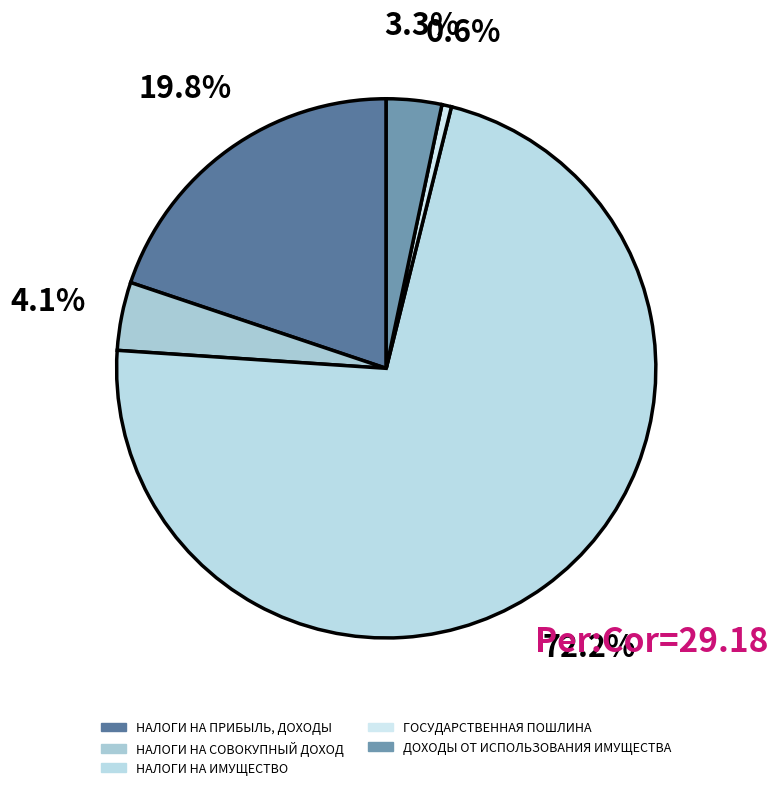

To the nearest percent, what is the combined percentage of НАЛОГИ НА ПРИБЫЛЬ, ДОХОДЫ and ДОХОДЫ ОТ ИСПОЛЬЗОВАНИЯ ИМУЩЕСТВА?

23%